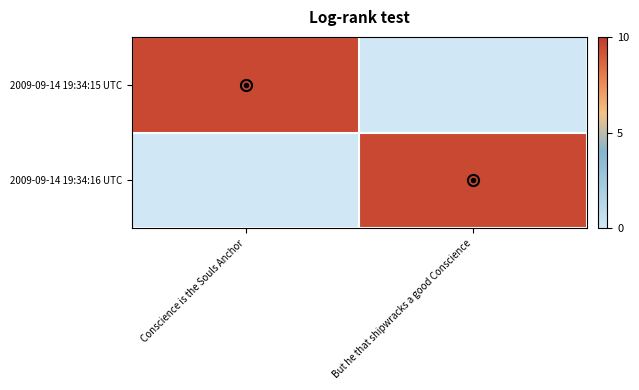

Which has a higher value, But he that shipwracks a good Conscience or Conscience is the Souls Anchor?

Conscience is the Souls Anchor